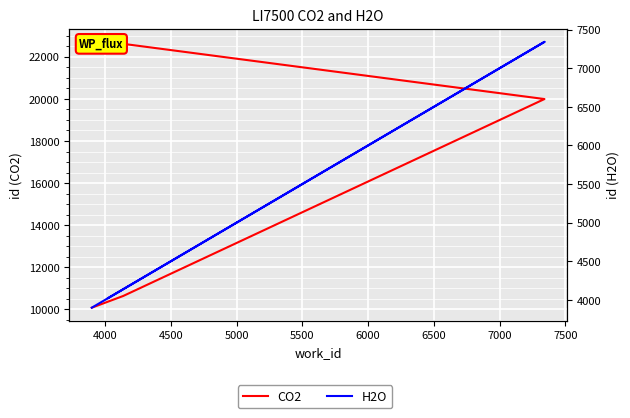

The value of CO2 at 4000 is 10640. True or false?

True